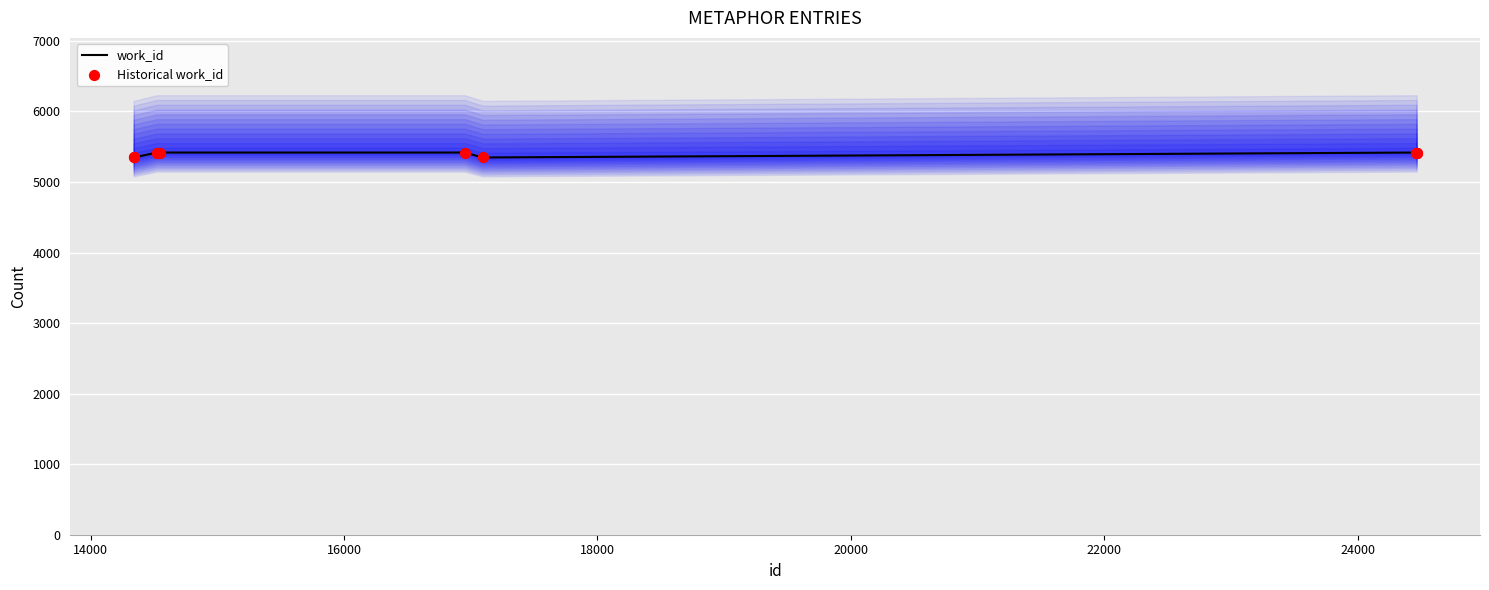

What are all the series names shown in the legend?

work_id, Historical work_id